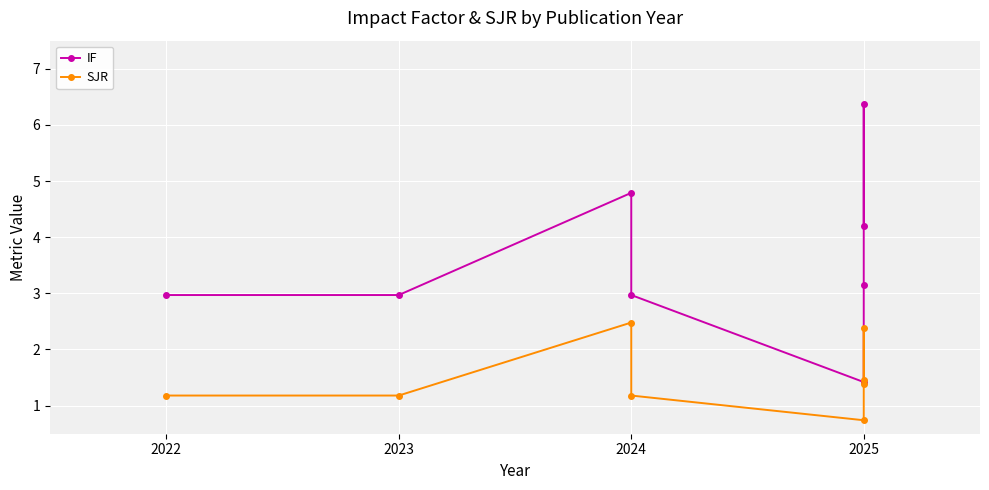

What value does the IF series have at 2024?

4.8